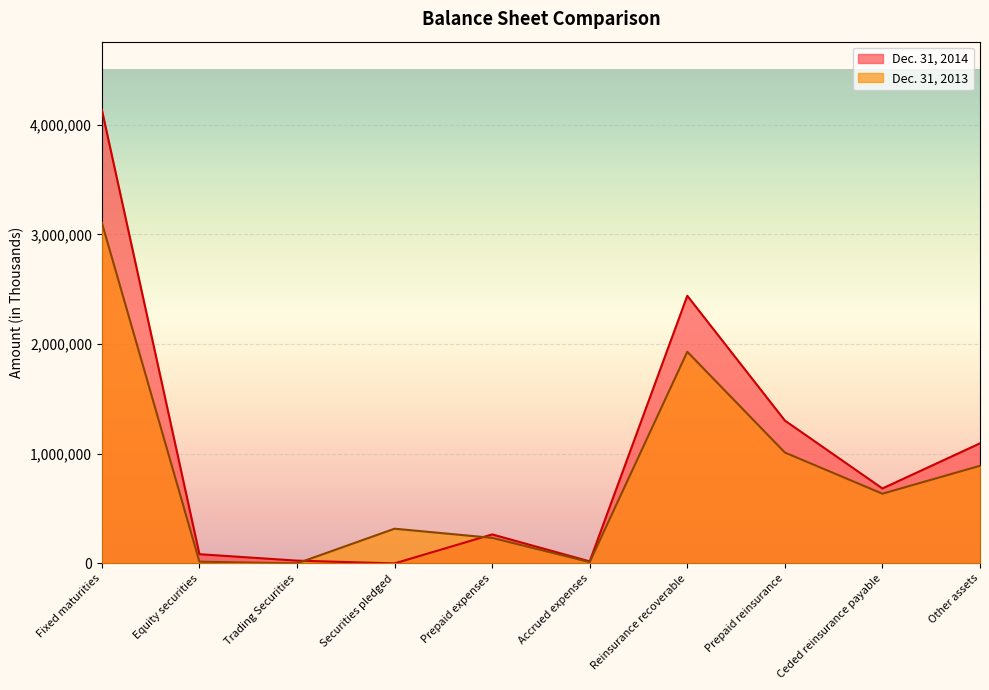

What is the sum of the Dec. 31, 2014 values at Other assets and Reinsurance recoverable?

3535570